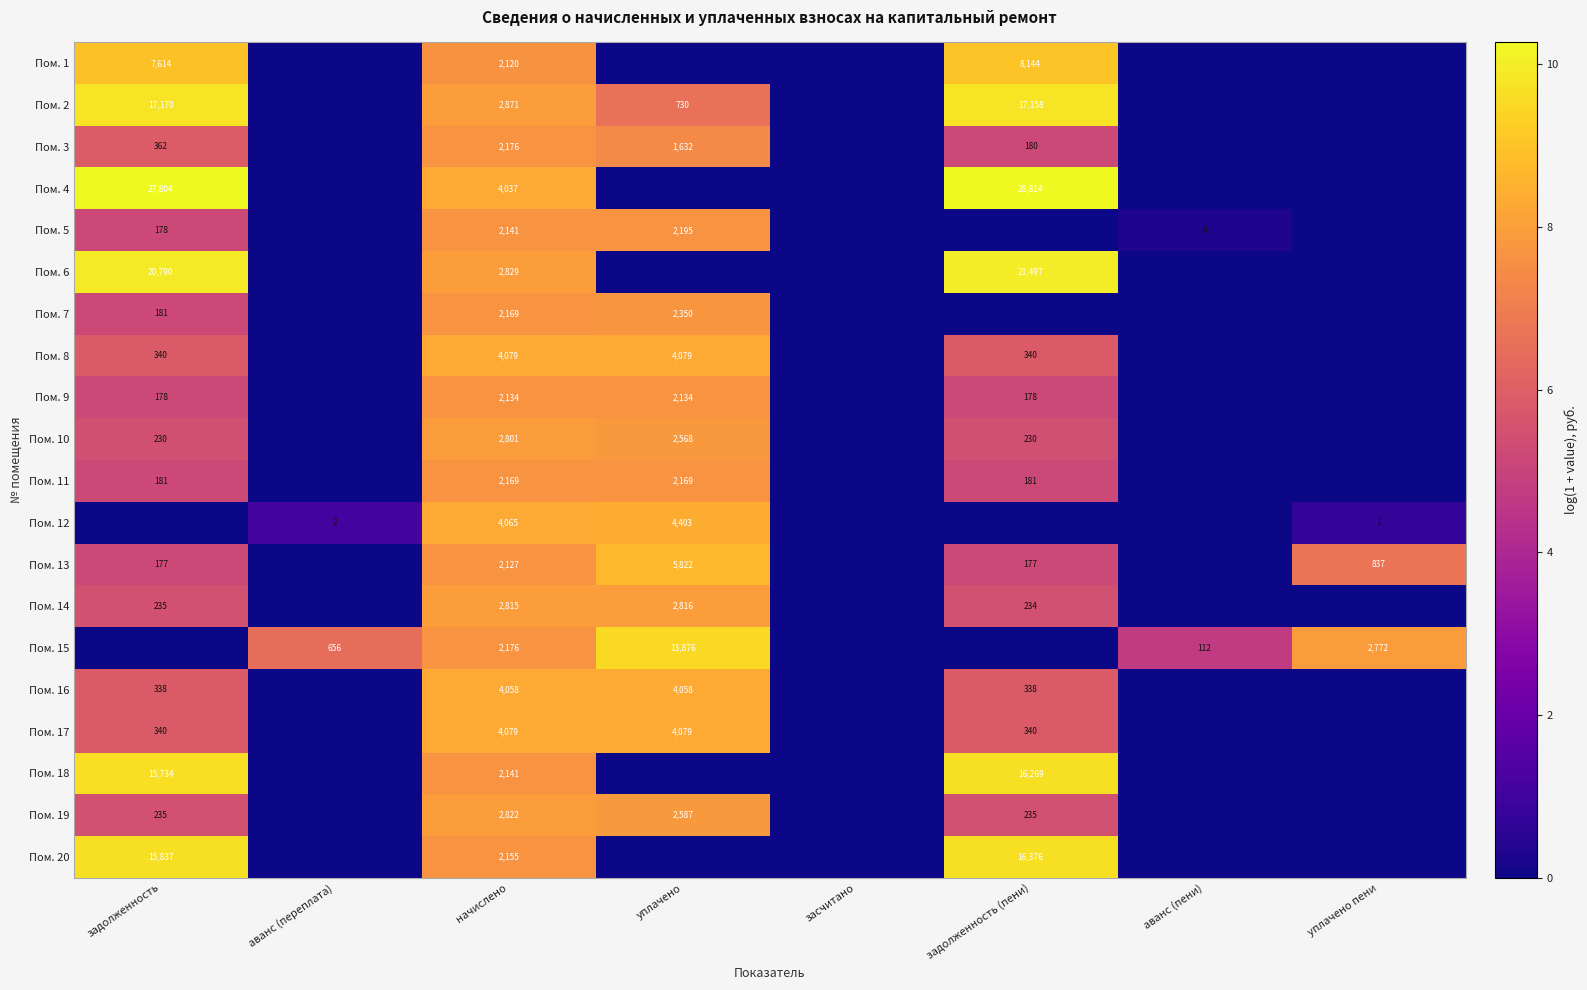

Is it true that Пом. 16 equals 2377 at уплачено?

False